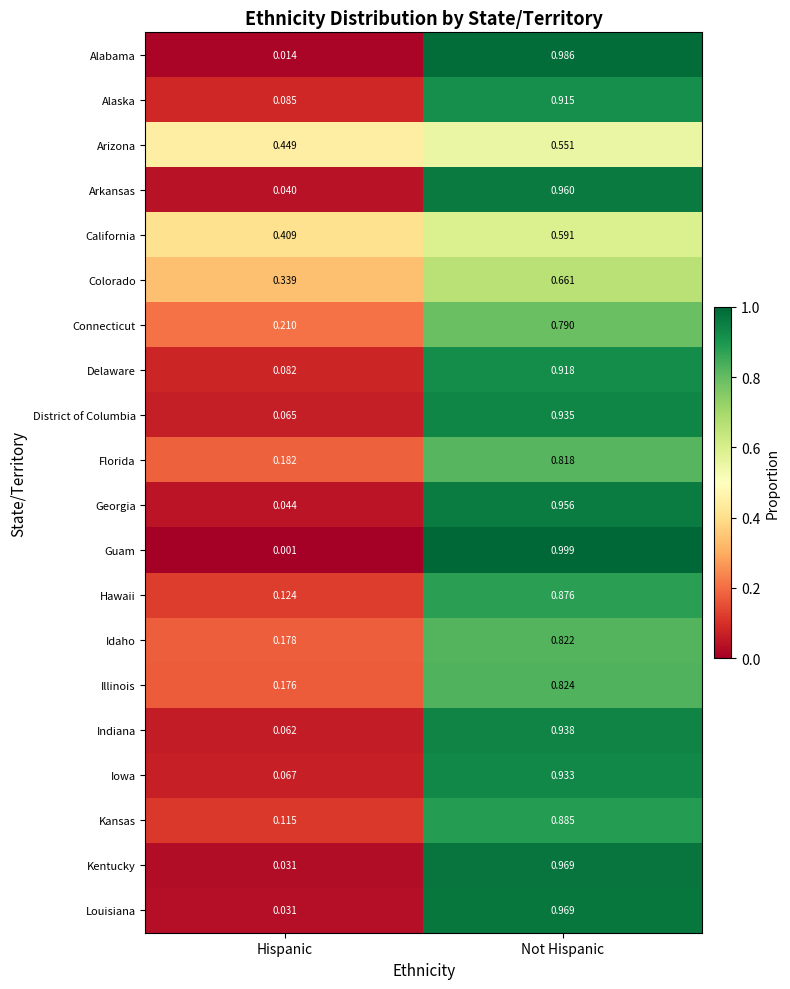

Is the value of Iowa at Hispanic greater than the value of Colorado at Hispanic?

No